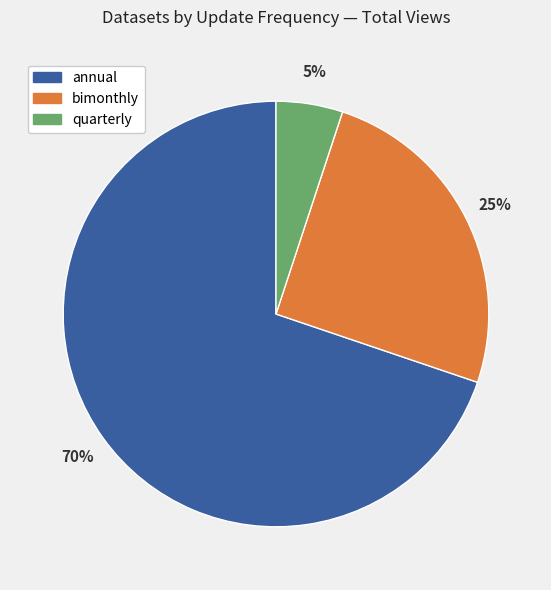

Is there a majority slice in this chart?

Yes